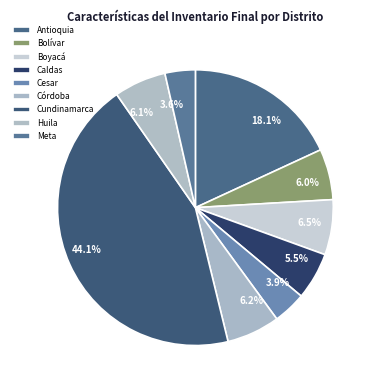

To the nearest percent, what percentage of the pie is Bolívar?

6%